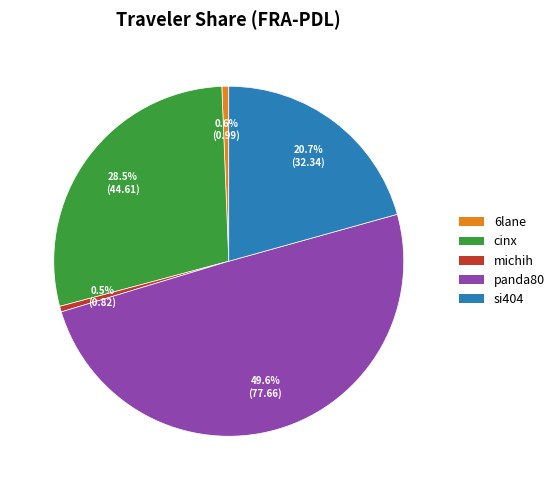

What percentage is the 6lane slice, to the nearest percent?

1%